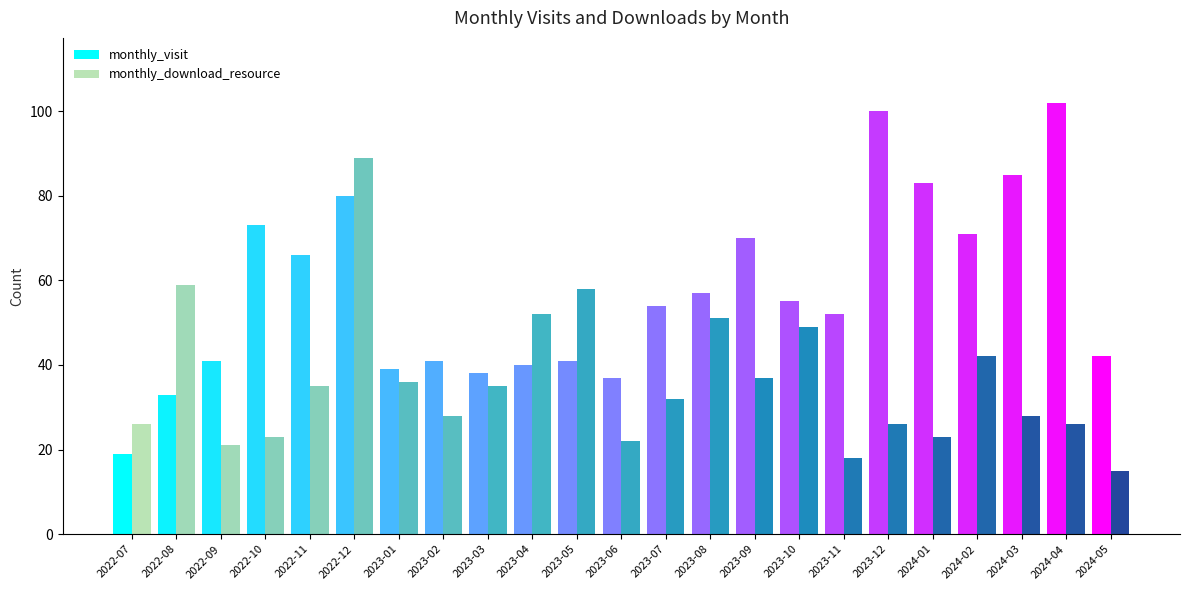

The value of monthly_download_resource at 2024-01 is 36. True or false?

False